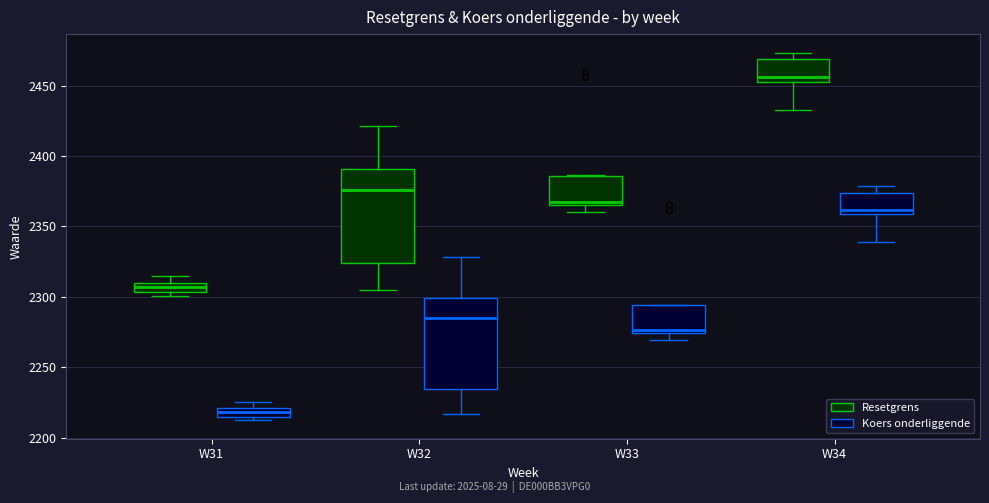

Where does the lower whisker of the box for W34 (Resetgrens) end on the y-axis? The values are not printed on the chart, so give them approximately, as read against the axis.

2435